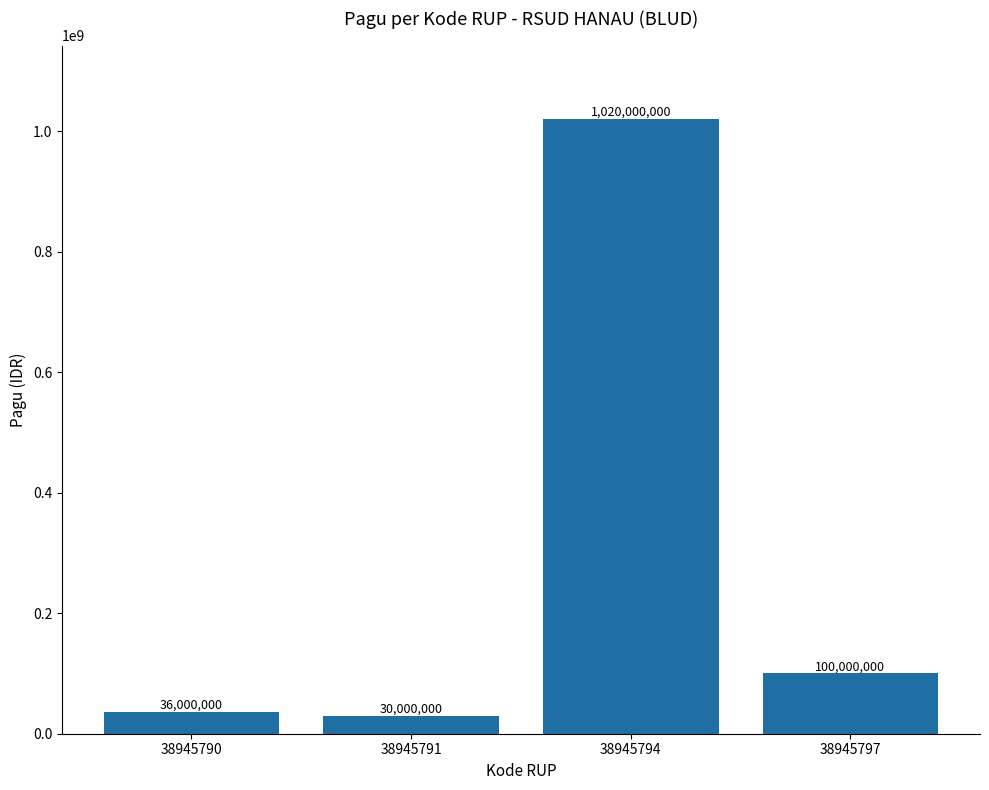

The value at 38945794 is 1480141987. True or false?

False